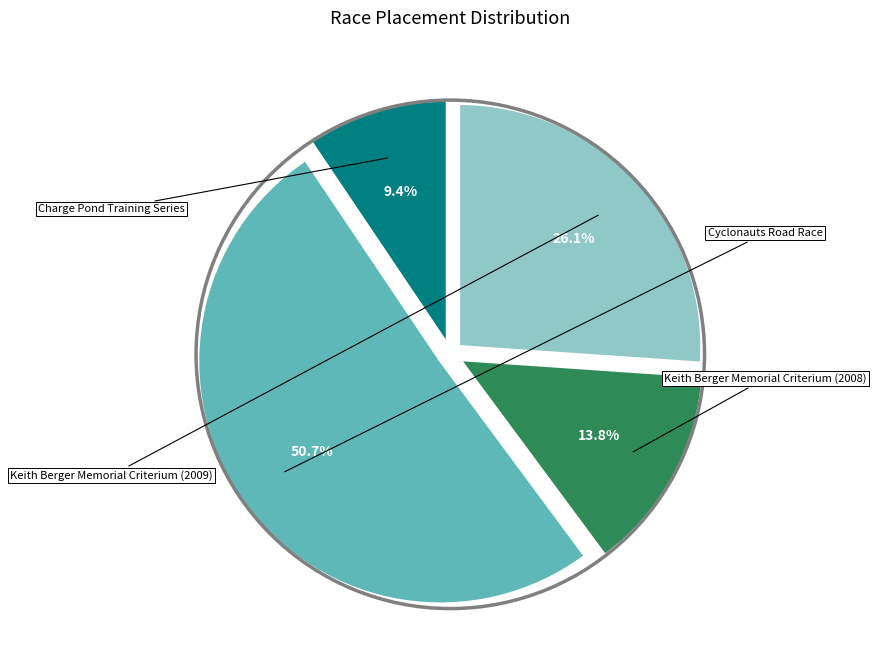

Is there any slice that represents more than half of the pie?

Yes